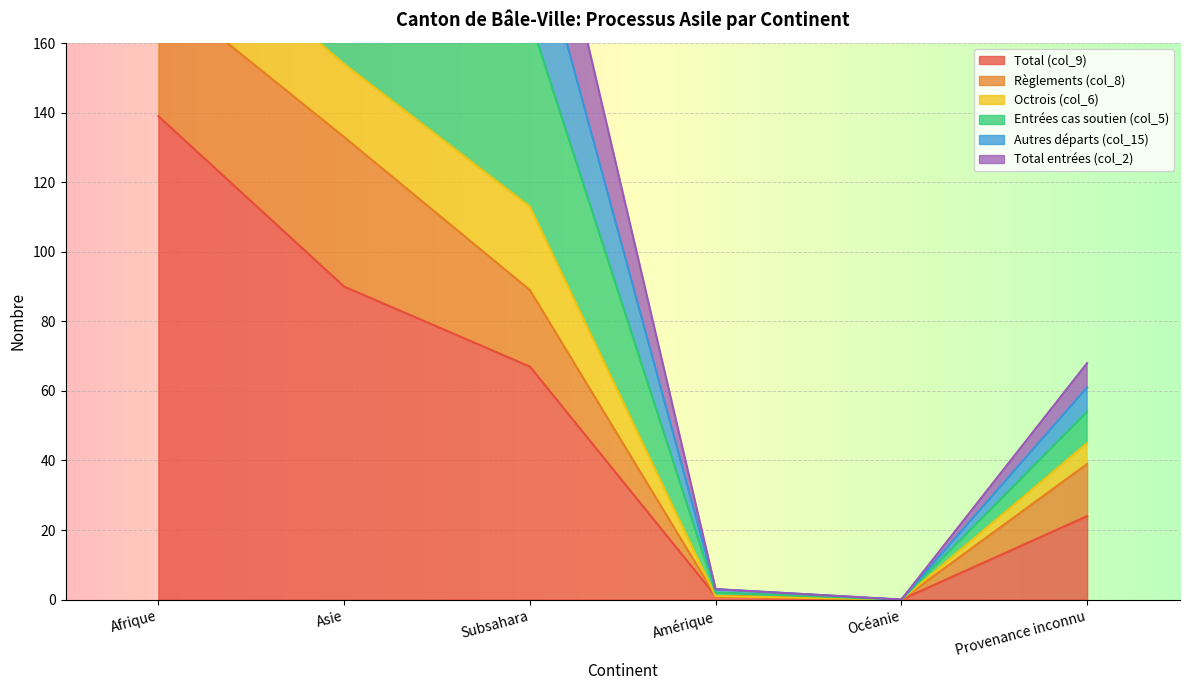

Which label corresponds to the largest value in the chart?

Afrique